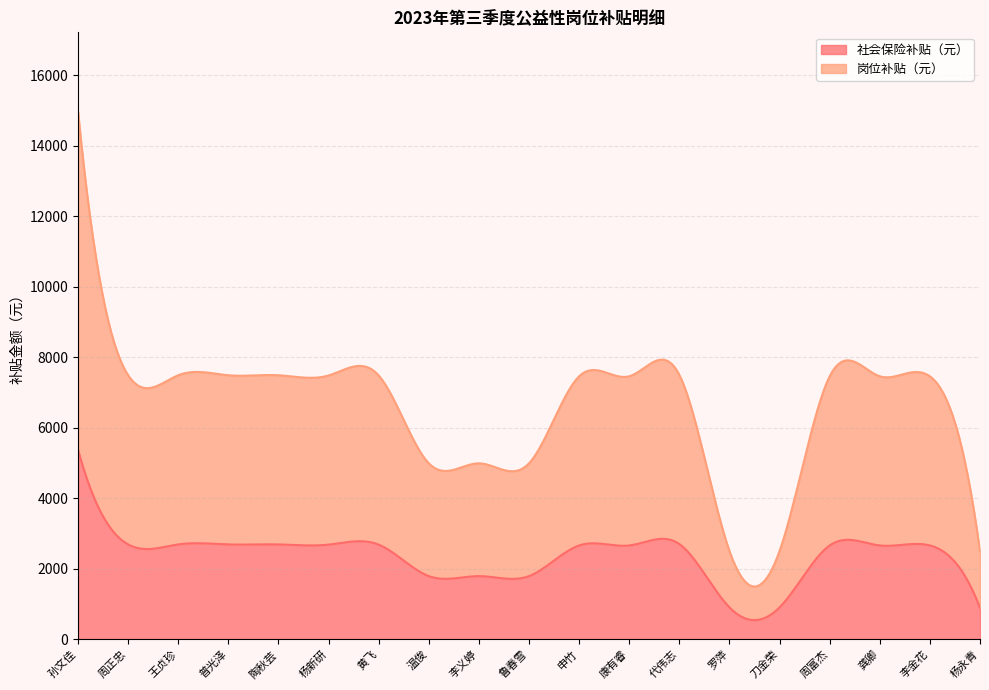

How many data points in 岗位补贴（元） are above 4800?

1